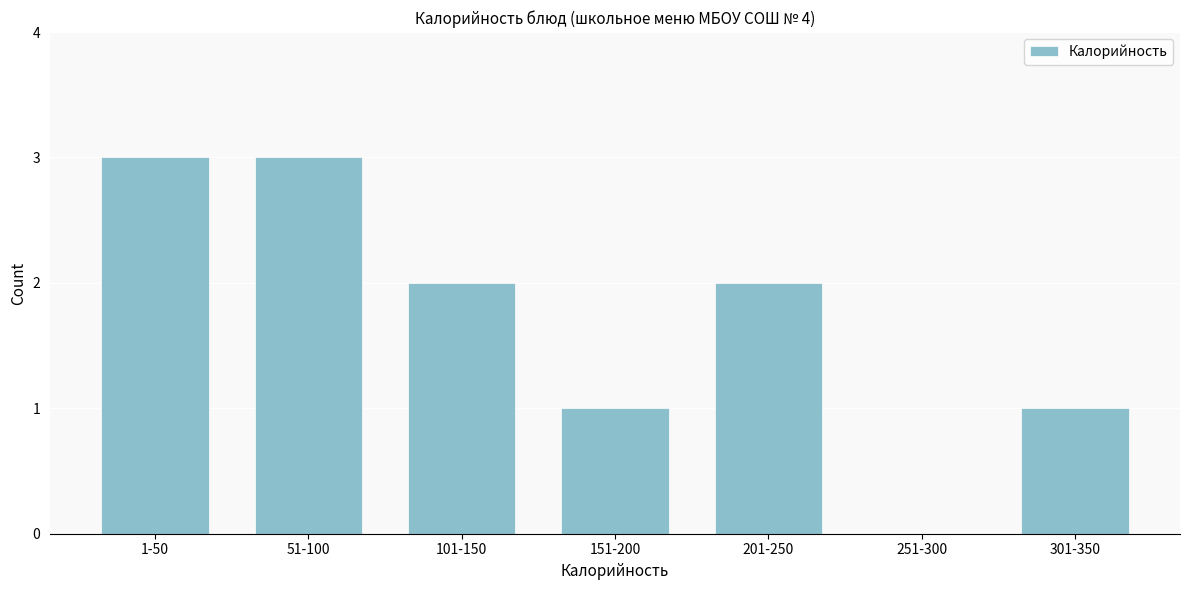

The chart shows a value of 3 at 51-100. True or false?

True